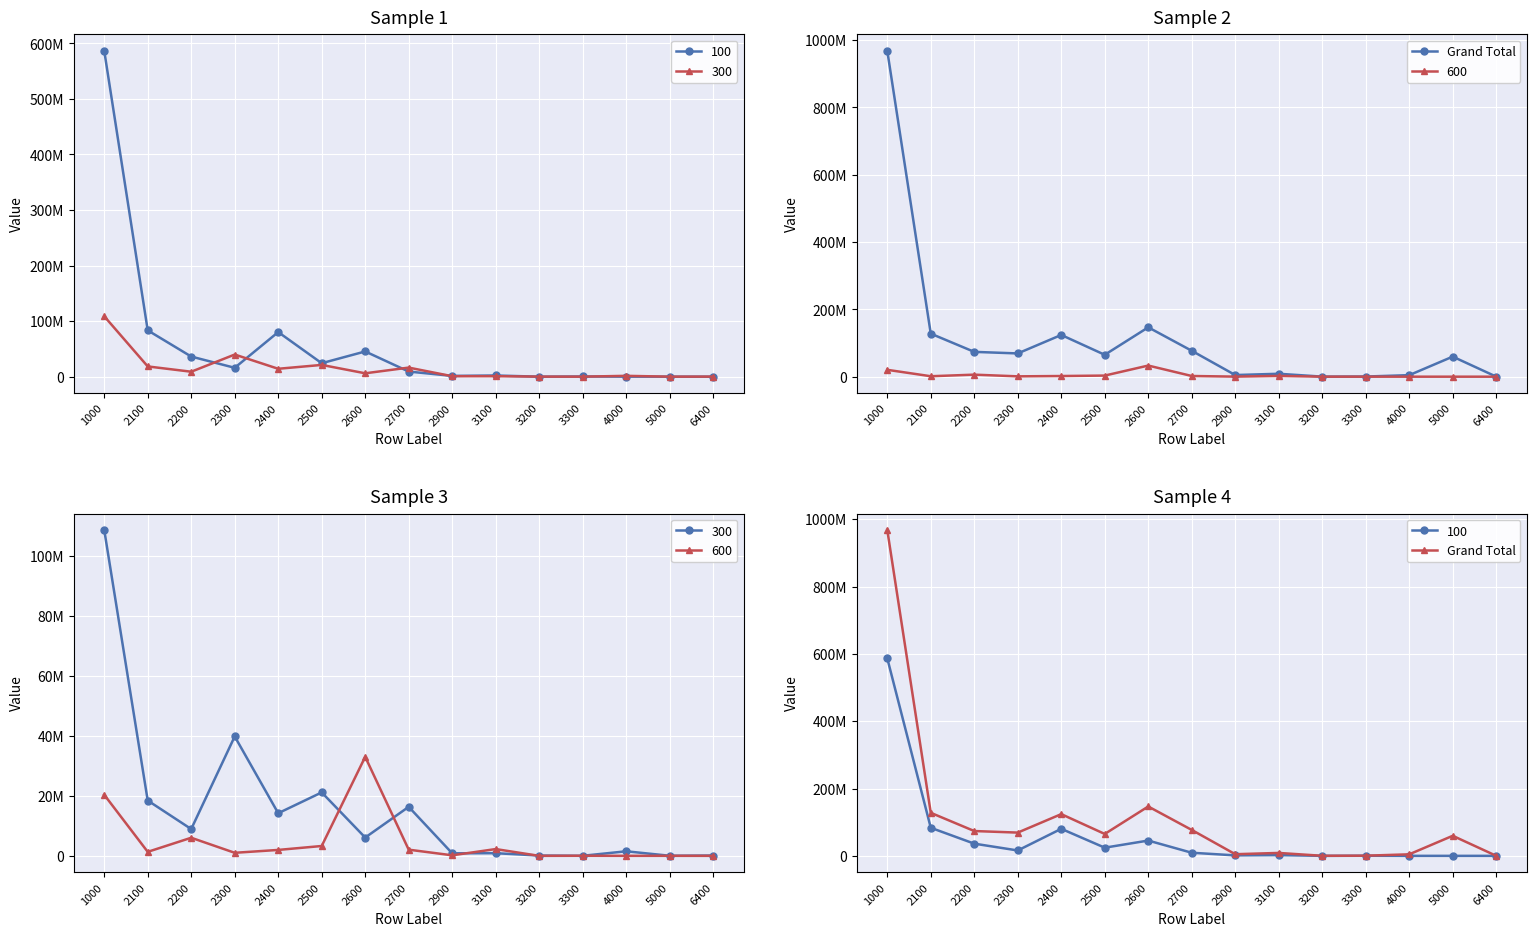

Between 3200 and 2700, which is larger?

2700